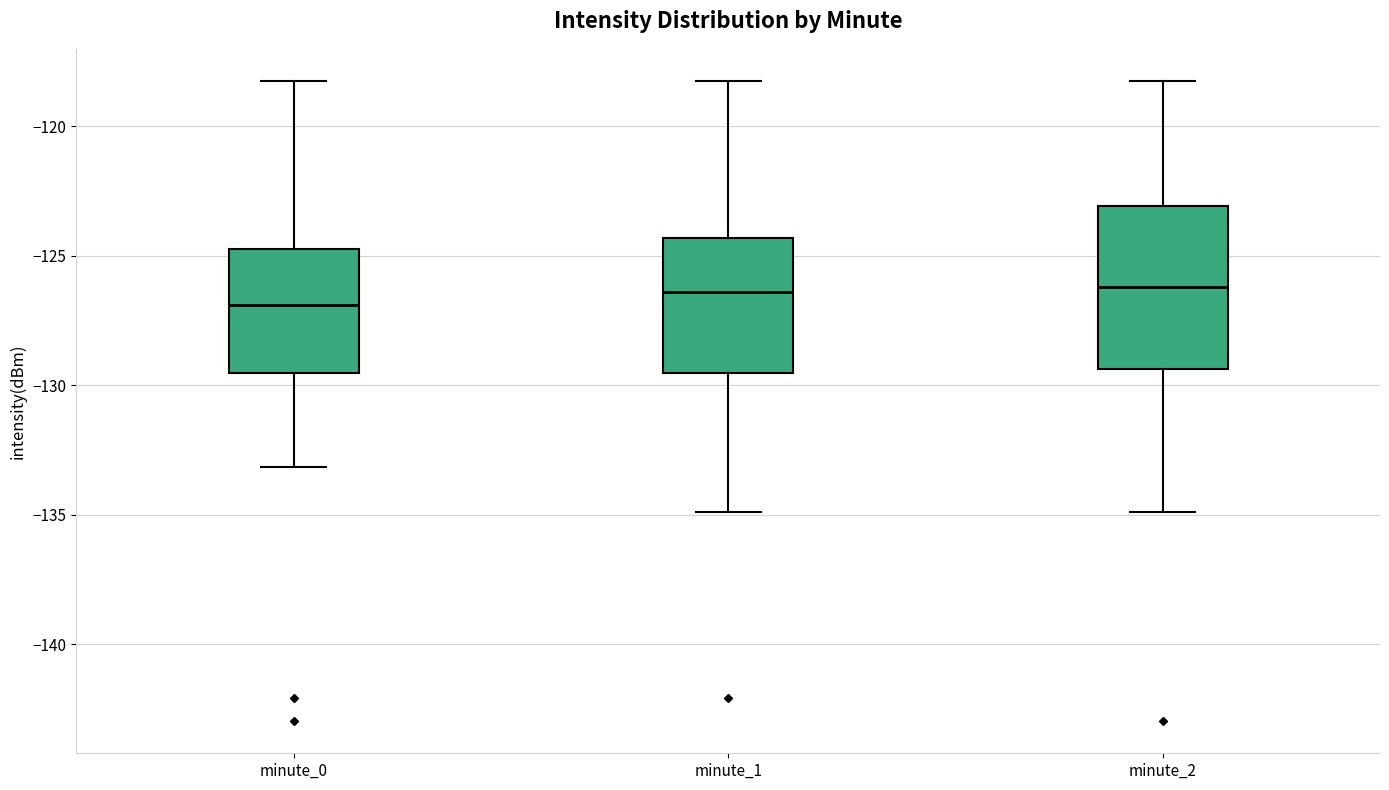

Where is the upper edge of the box for minute_0 on the y-axis? The values are not printed on the chart, so give them approximately, as read against the axis.

-124.5